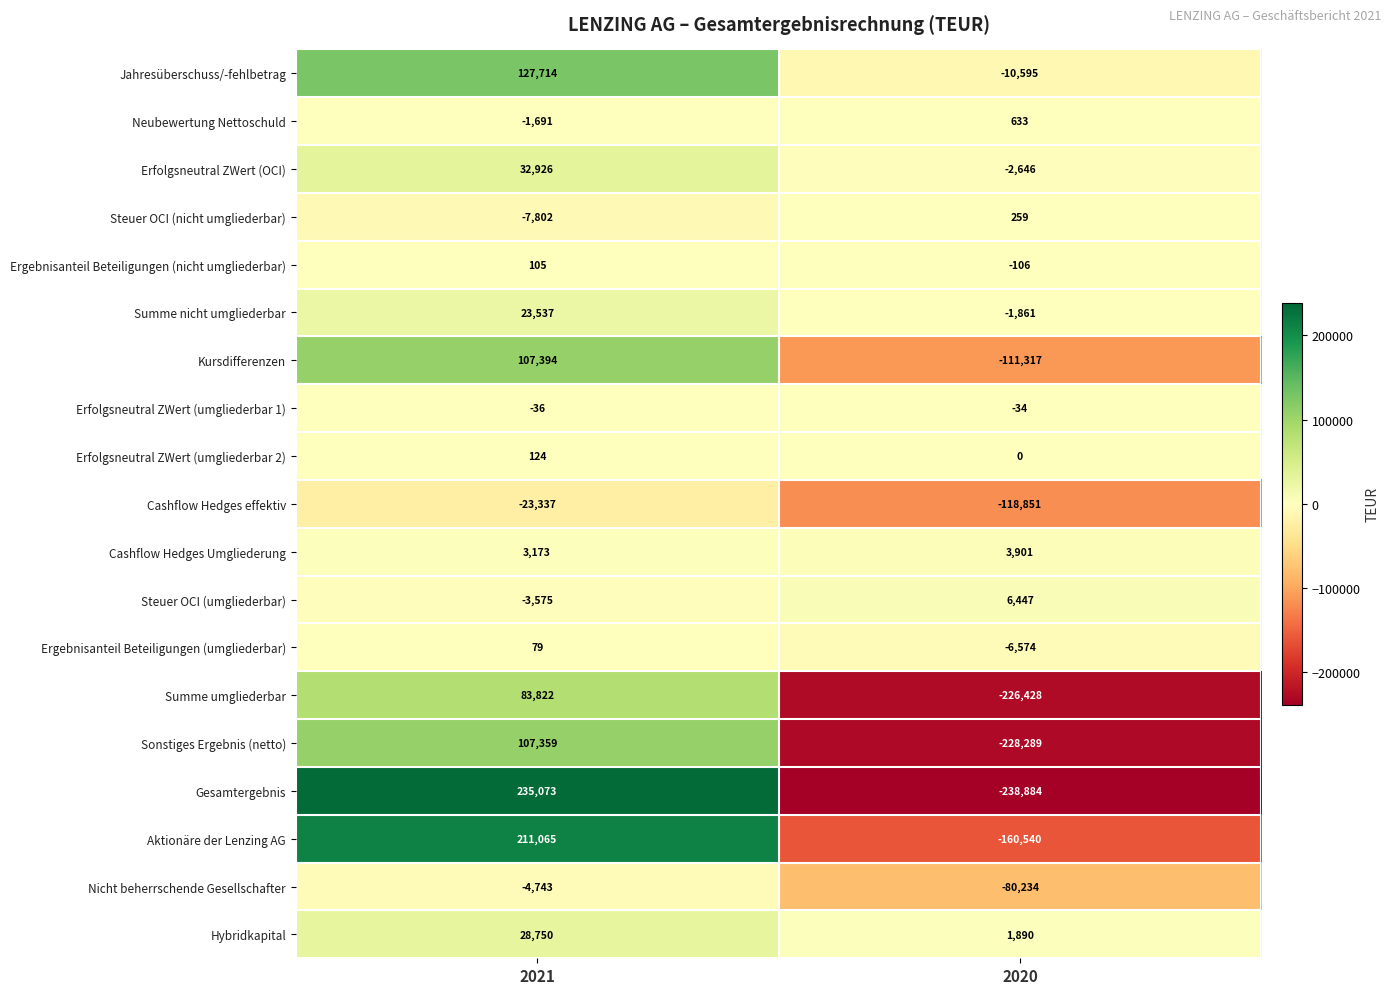

What is the average value of the Sonstiges Ergebnis (netto) series?

-60465